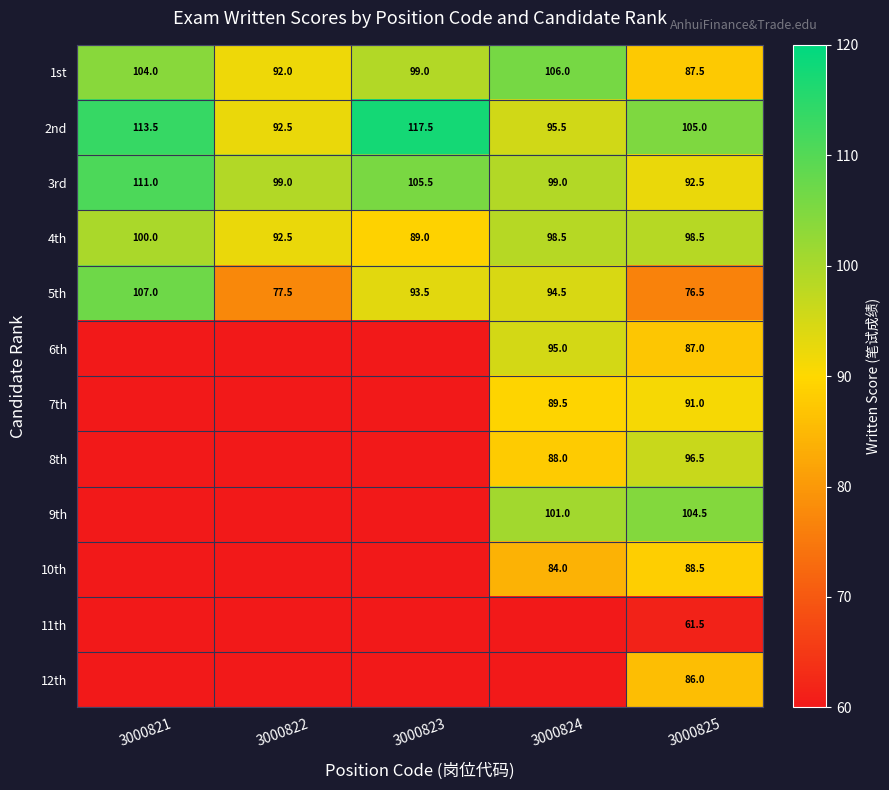

Which label corresponds to the largest value in the chart?

3000823